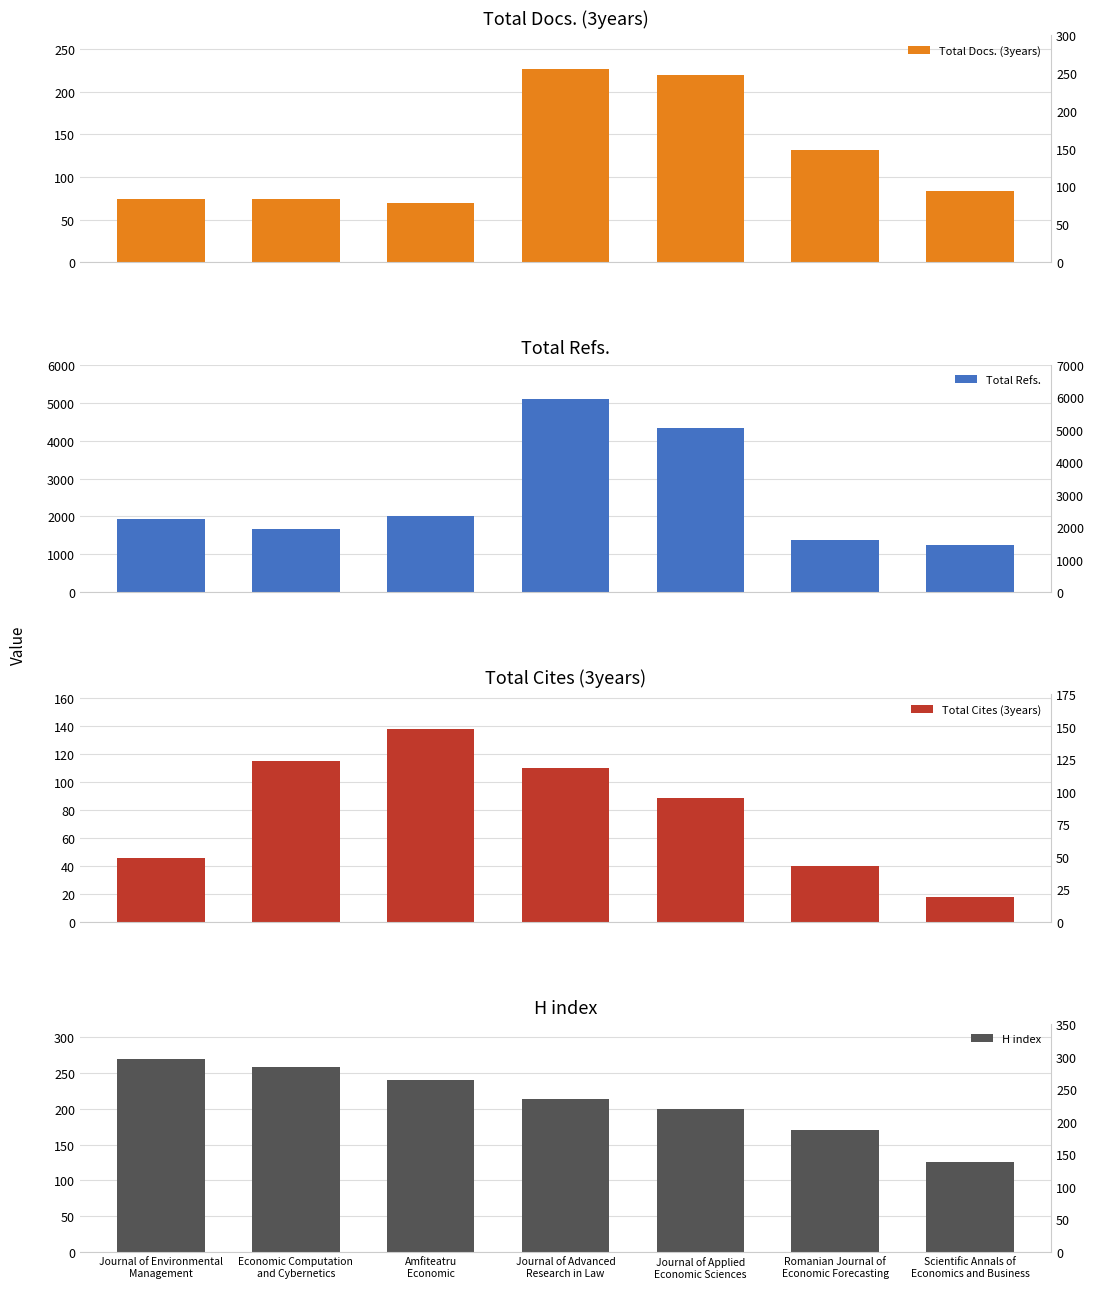

What is the sum of all Total Docs. (3years) values?

879